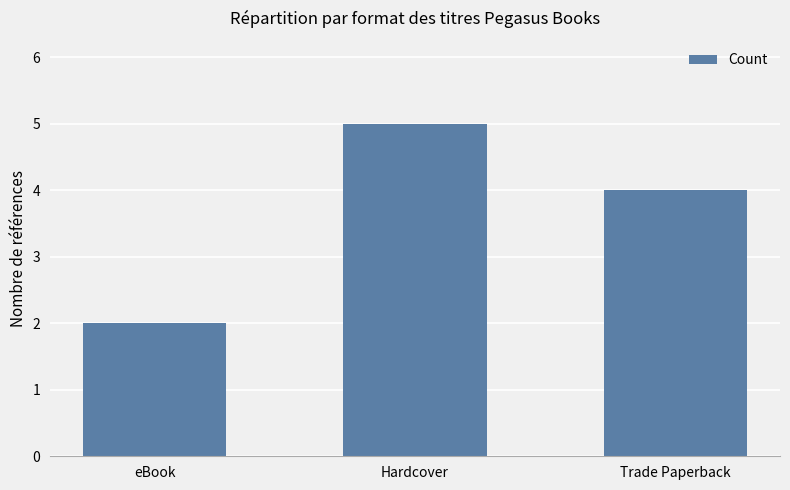

Reading left to right, transcribe all the data shown in this chart.

eBook=2	Hardcover=5	Trade Paperback=4